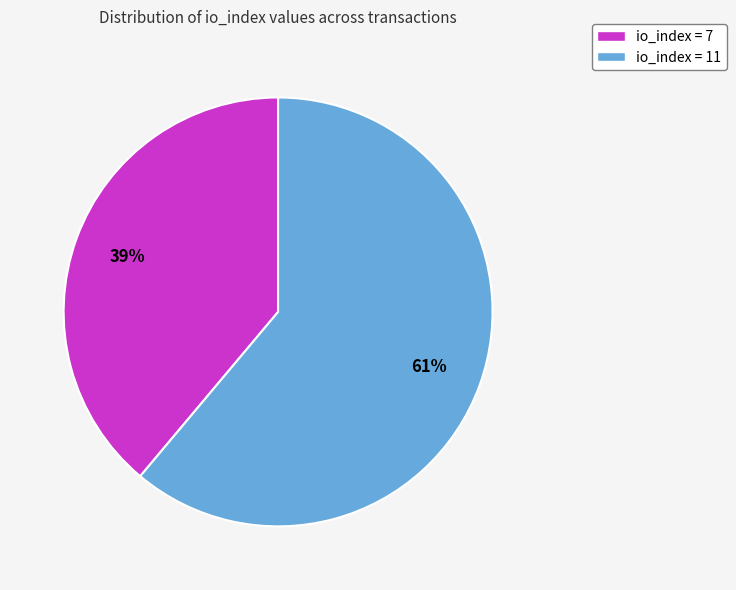

The io_index = 11 slice represents 51% of the pie. True or false?

False